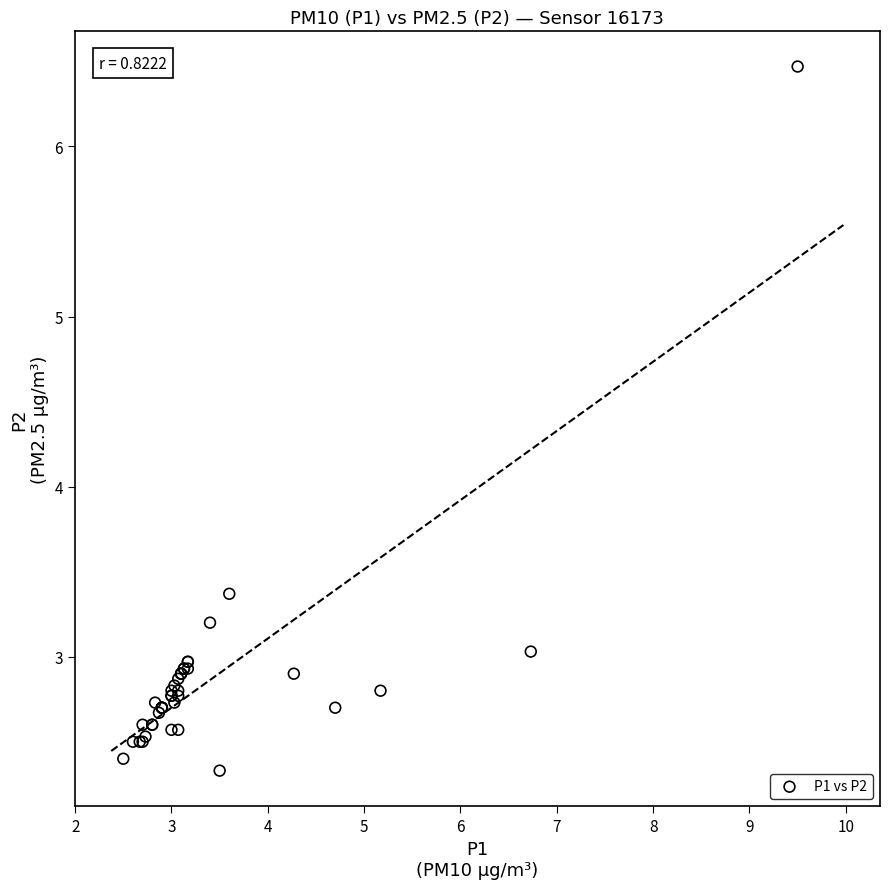

What Y value in the scatter plot is closest to 4?

3.4